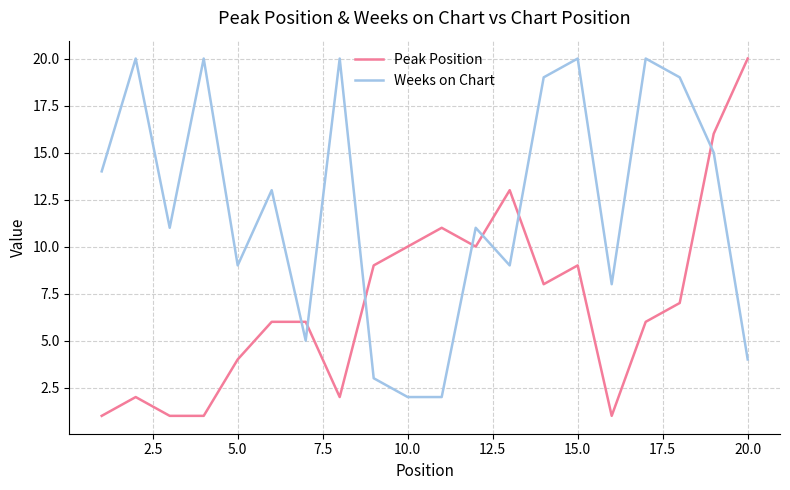

How many times do Peak Position and Weeks on Chart cross each other?

7